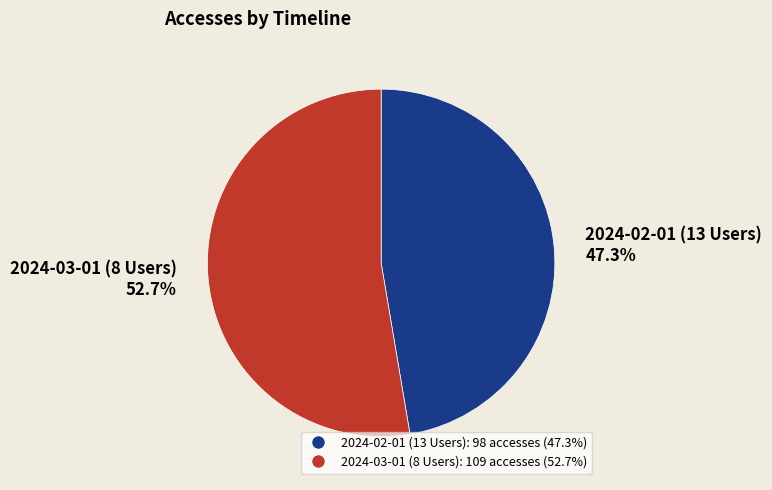

Is 2024-02-01 (13 Users) the majority of the pie?

No